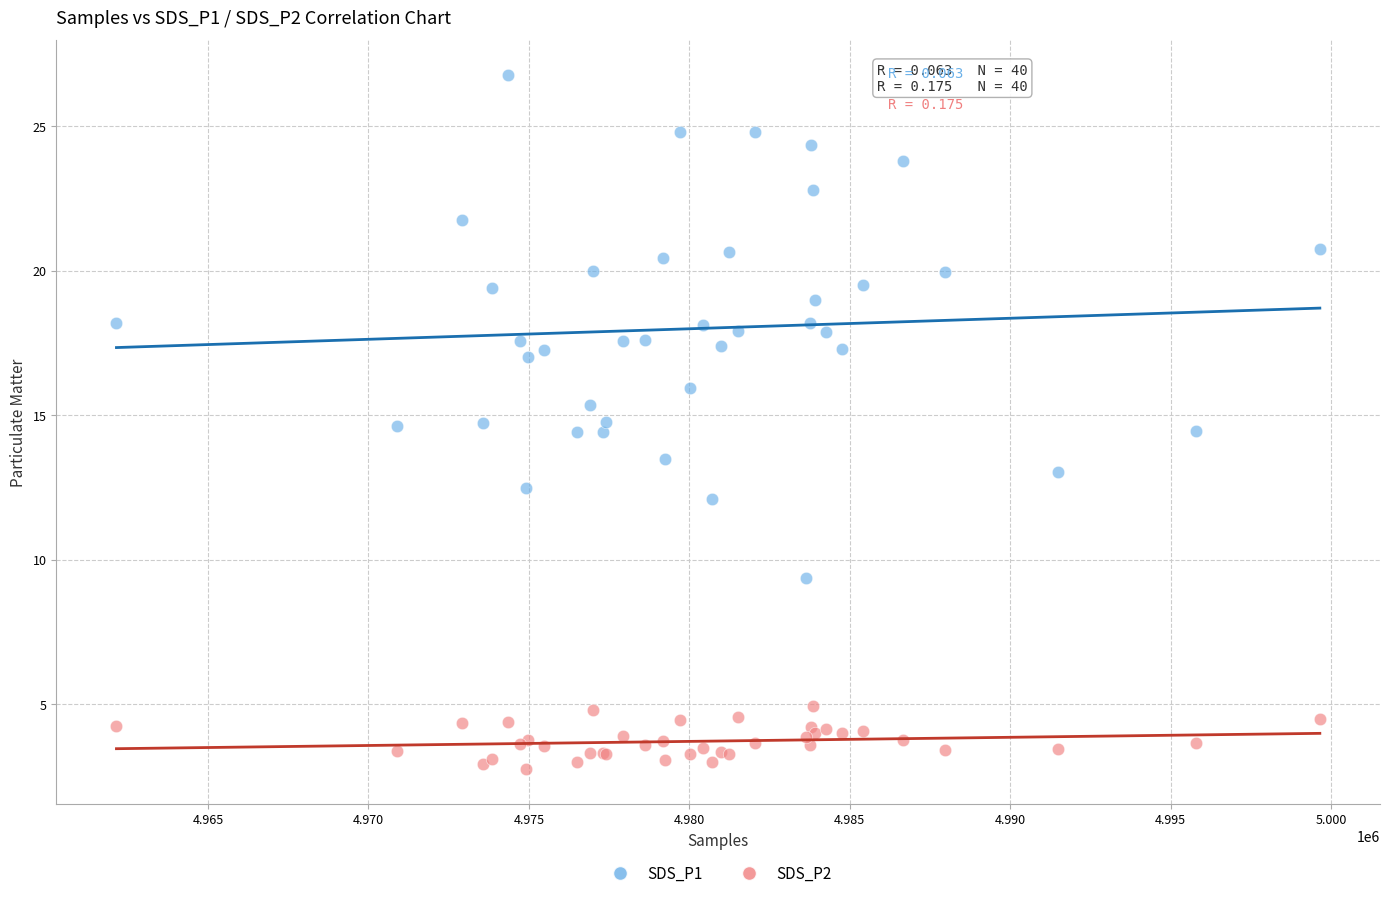

What is the X range (max minus min) for the scatter plot?

37501.0